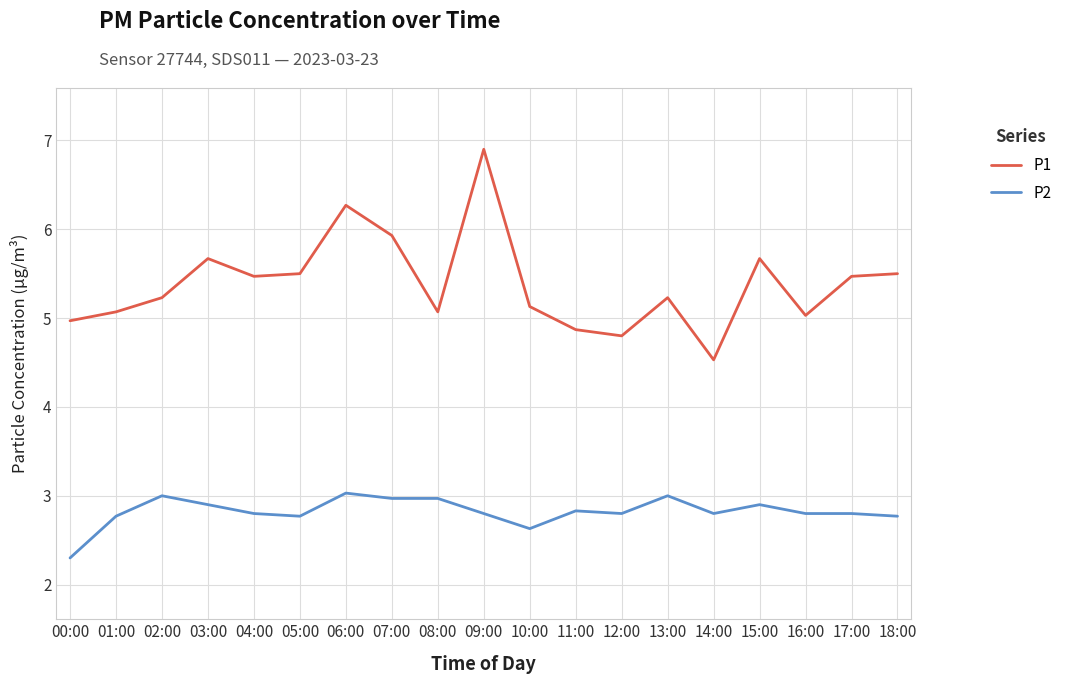

Where is the first local maximum for P1?

03:00